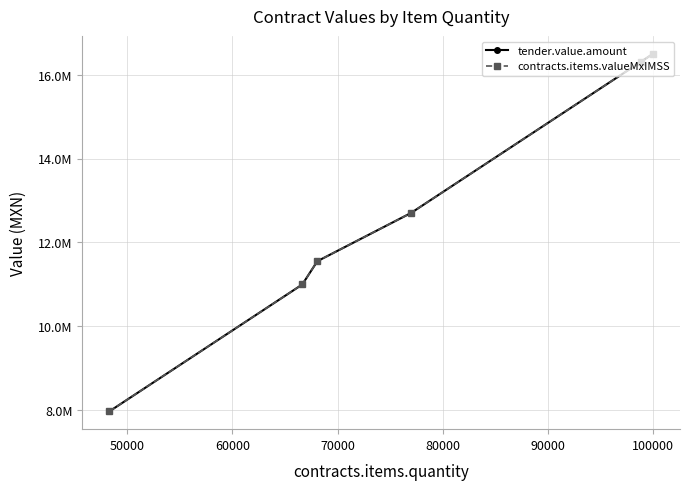

Reading left to right, transcribe all the data shown in this chart.

tender.value.amount: 7969500.0	10996425.0	11551646.8	12703020.0	16309590.0	16500000.0
contracts.items.valueMxIMSS: 7969500.0	10996425.0	11551646.8	12703020.0	16309590.0	16500000.0